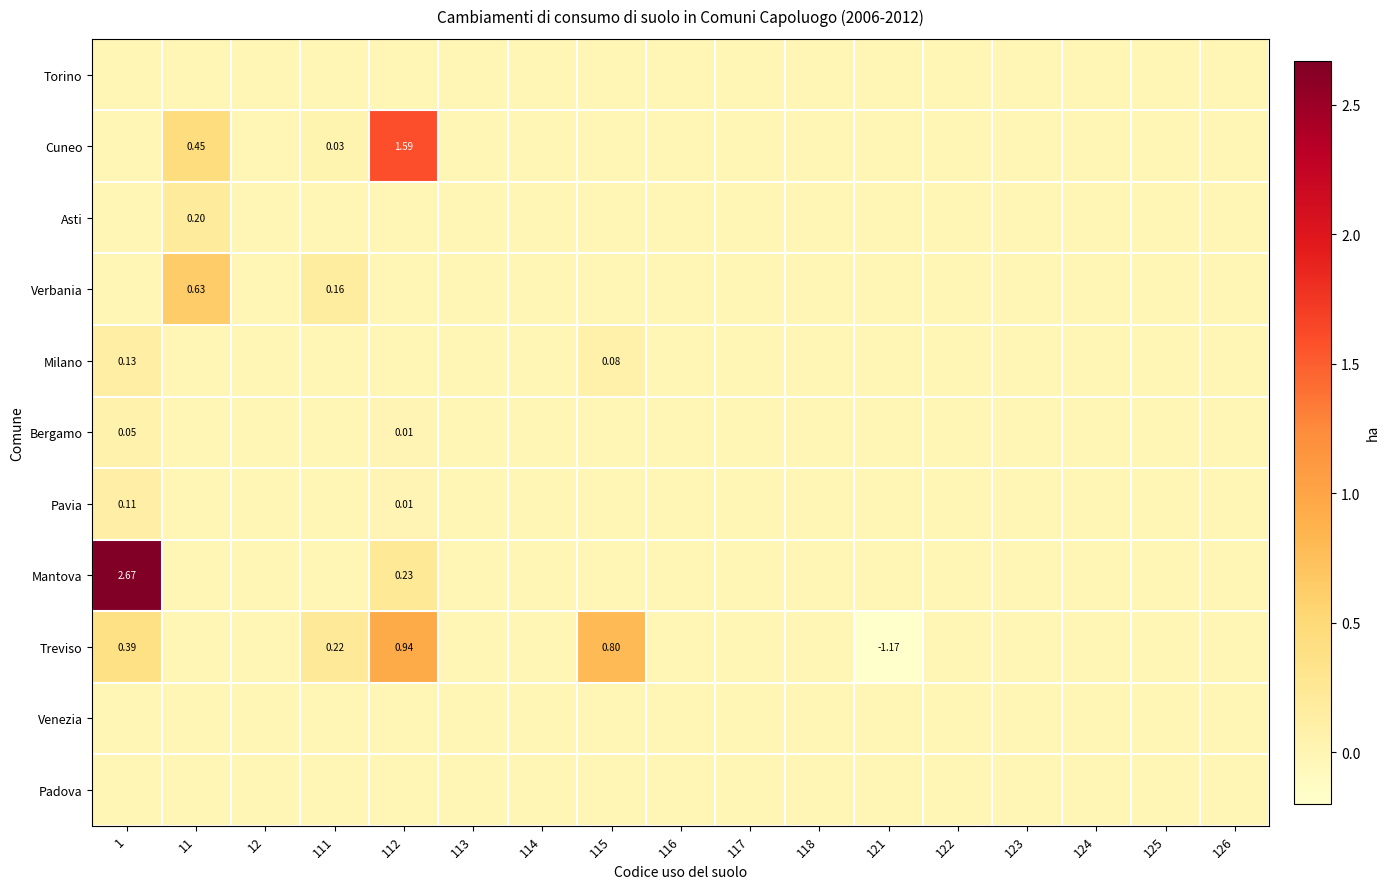

What is the difference between the maximum and minimum values in the Mantova series?

2.7